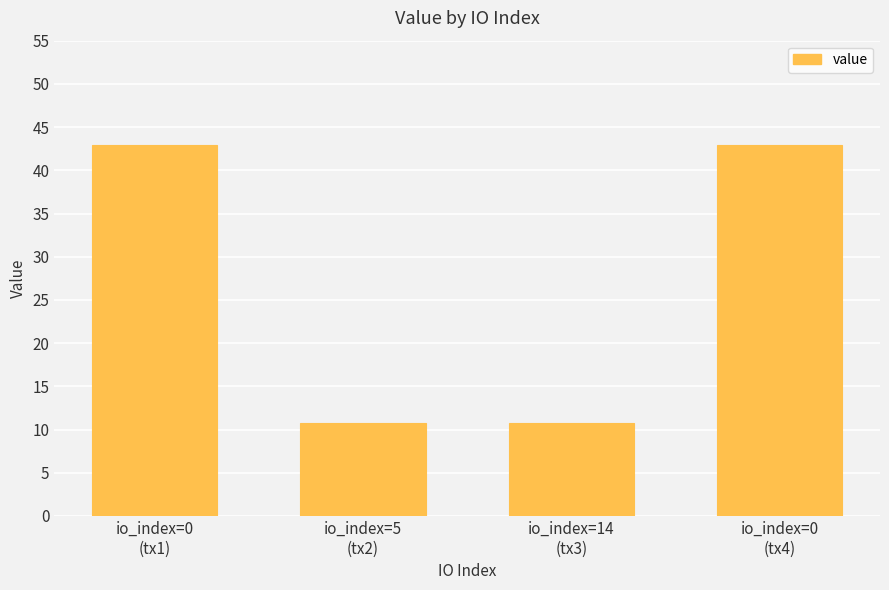

What is the label of the 1st bar from the right?

io_index=0
(tx4)